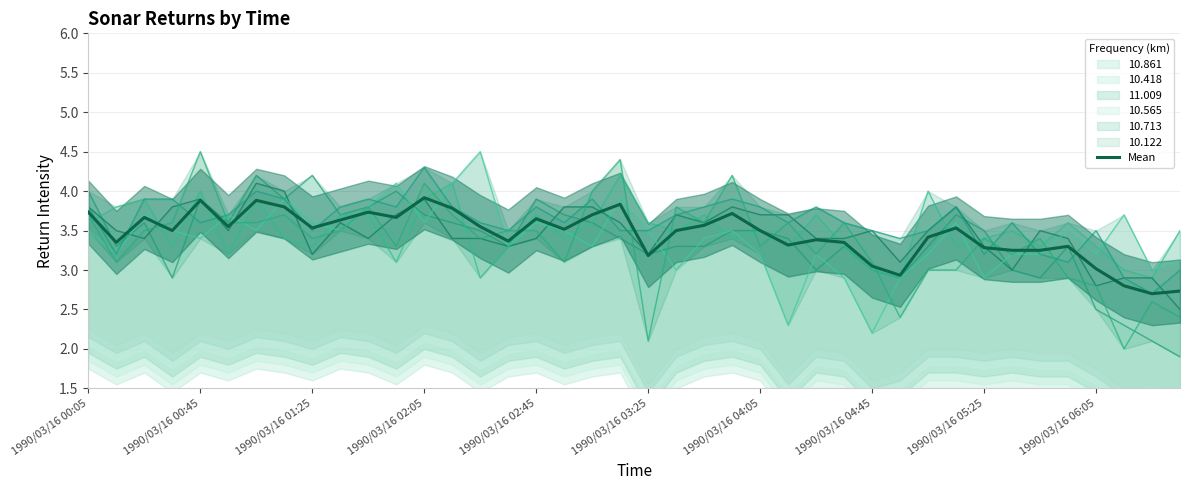

What is the average value?

3.5